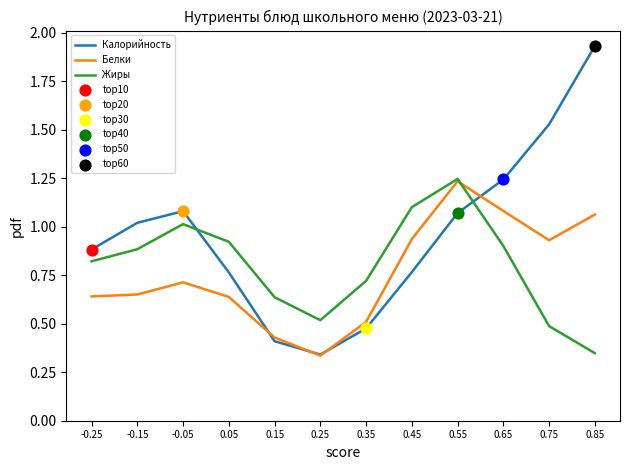

Which series changed the most between -0.05 and 0.65?

Белки